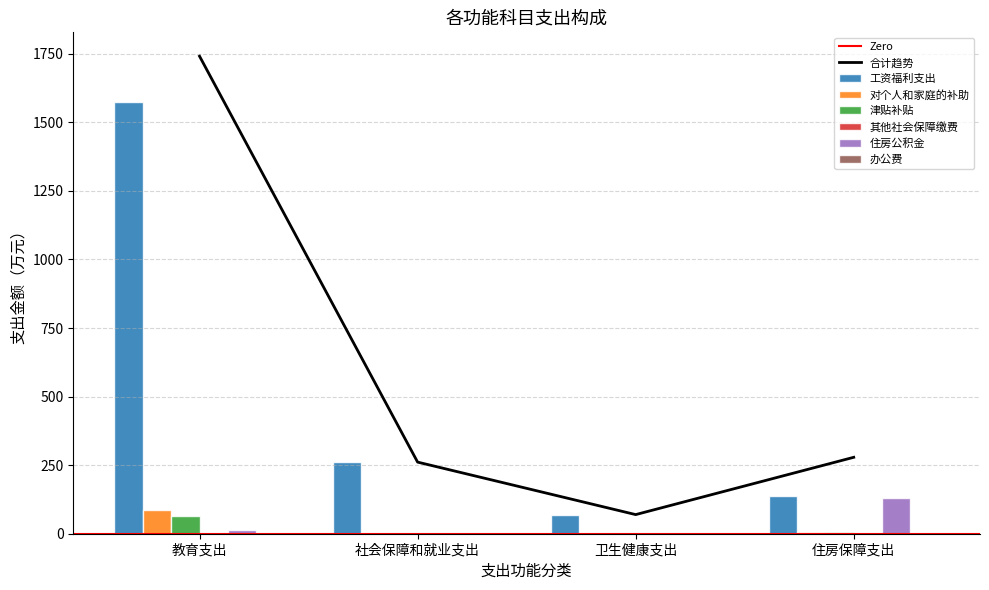

How many data points in 住房公积金 are less than 14?

2